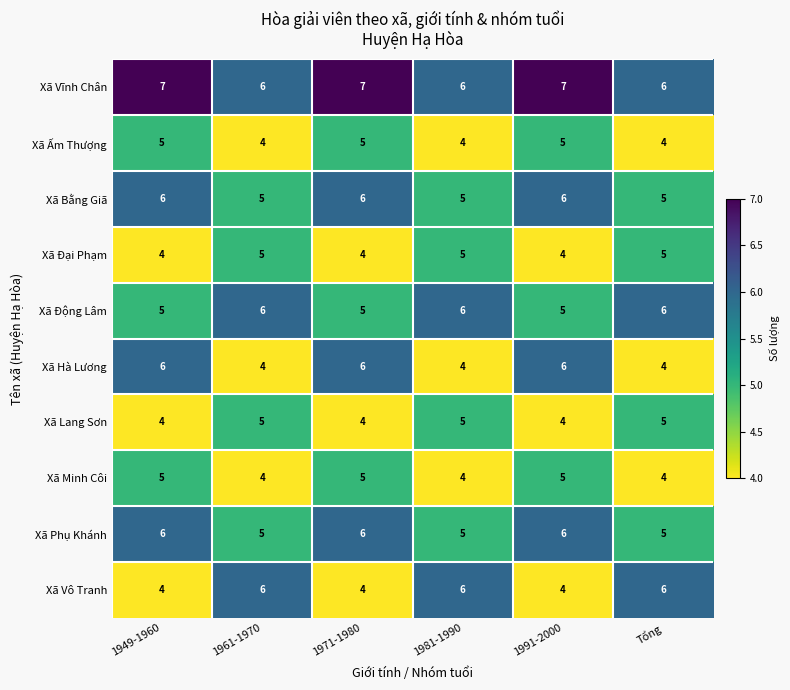

Which series has the largest total across all categories?

Xã Vĩnh Chân